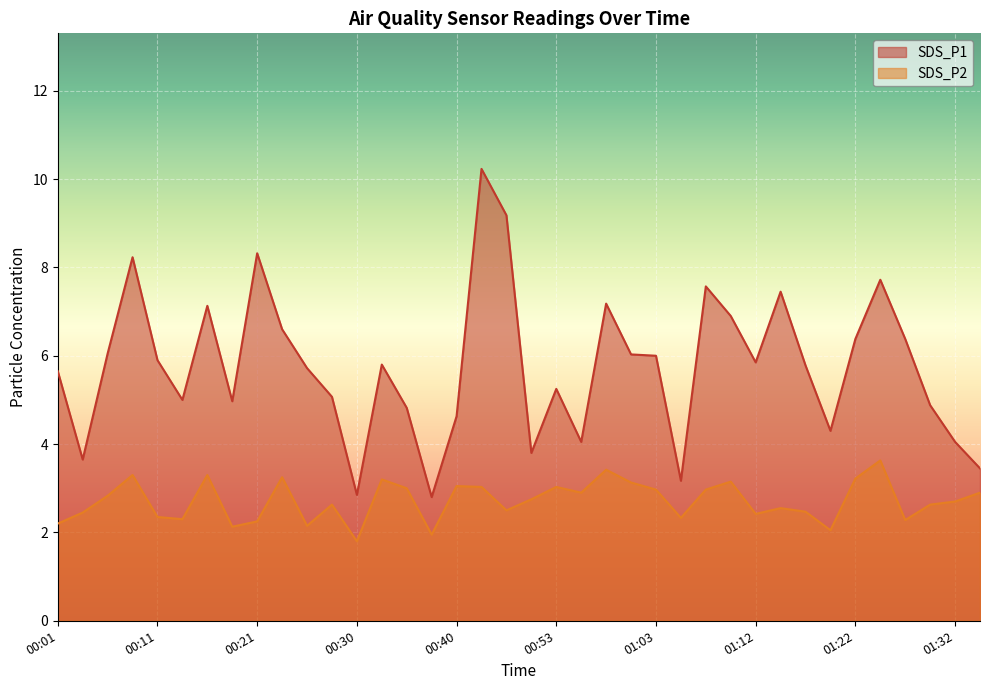

Between 00:50 and 01:00, which series saw the biggest shift?

SDS_P1